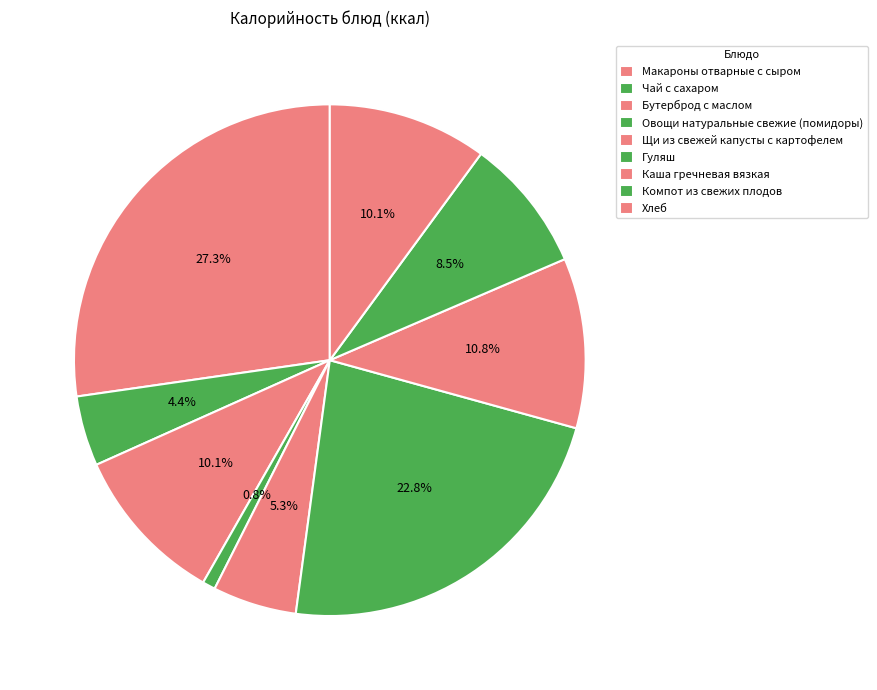

Does Щи из свежей капусты с картофелем represent more than half of the total?

No